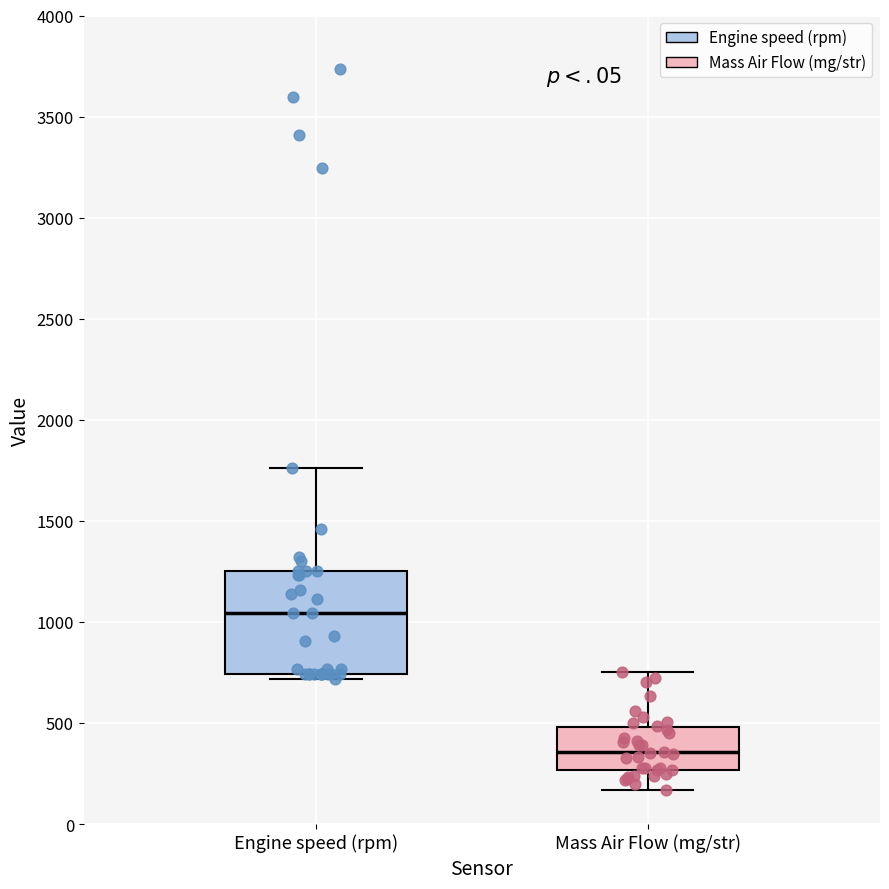

Where does the upper whisker of the box for Engine speed (rpm) end on the y-axis? The values are not printed on the chart, so give them approximately, as read against the axis.

1750